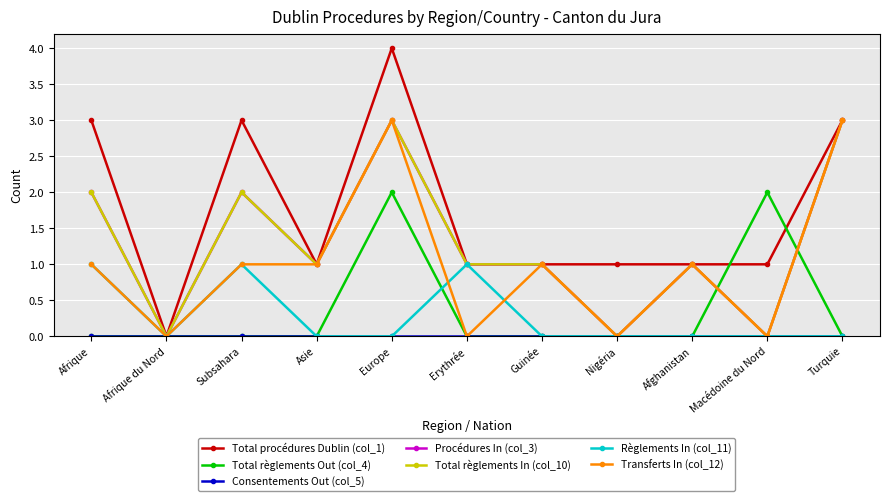

What position from the right is Erythrée?

6